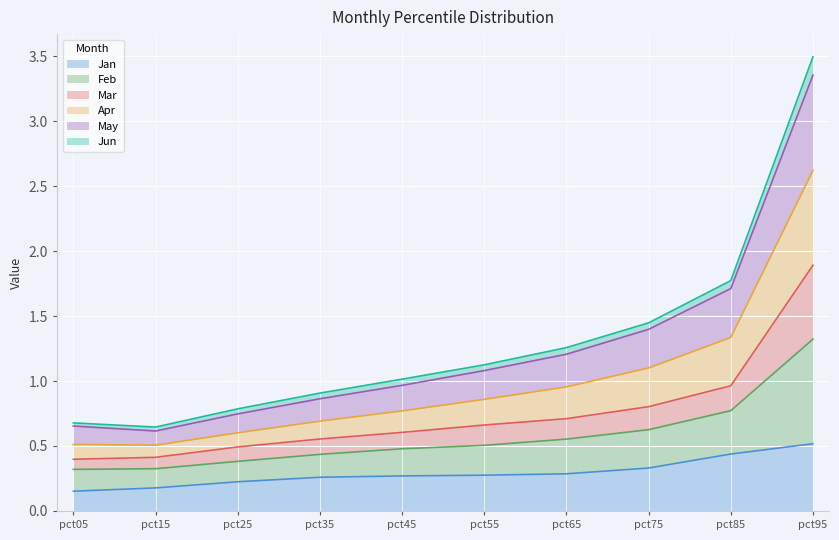

What is the difference between the highest and lowest values at pct95?

3.0